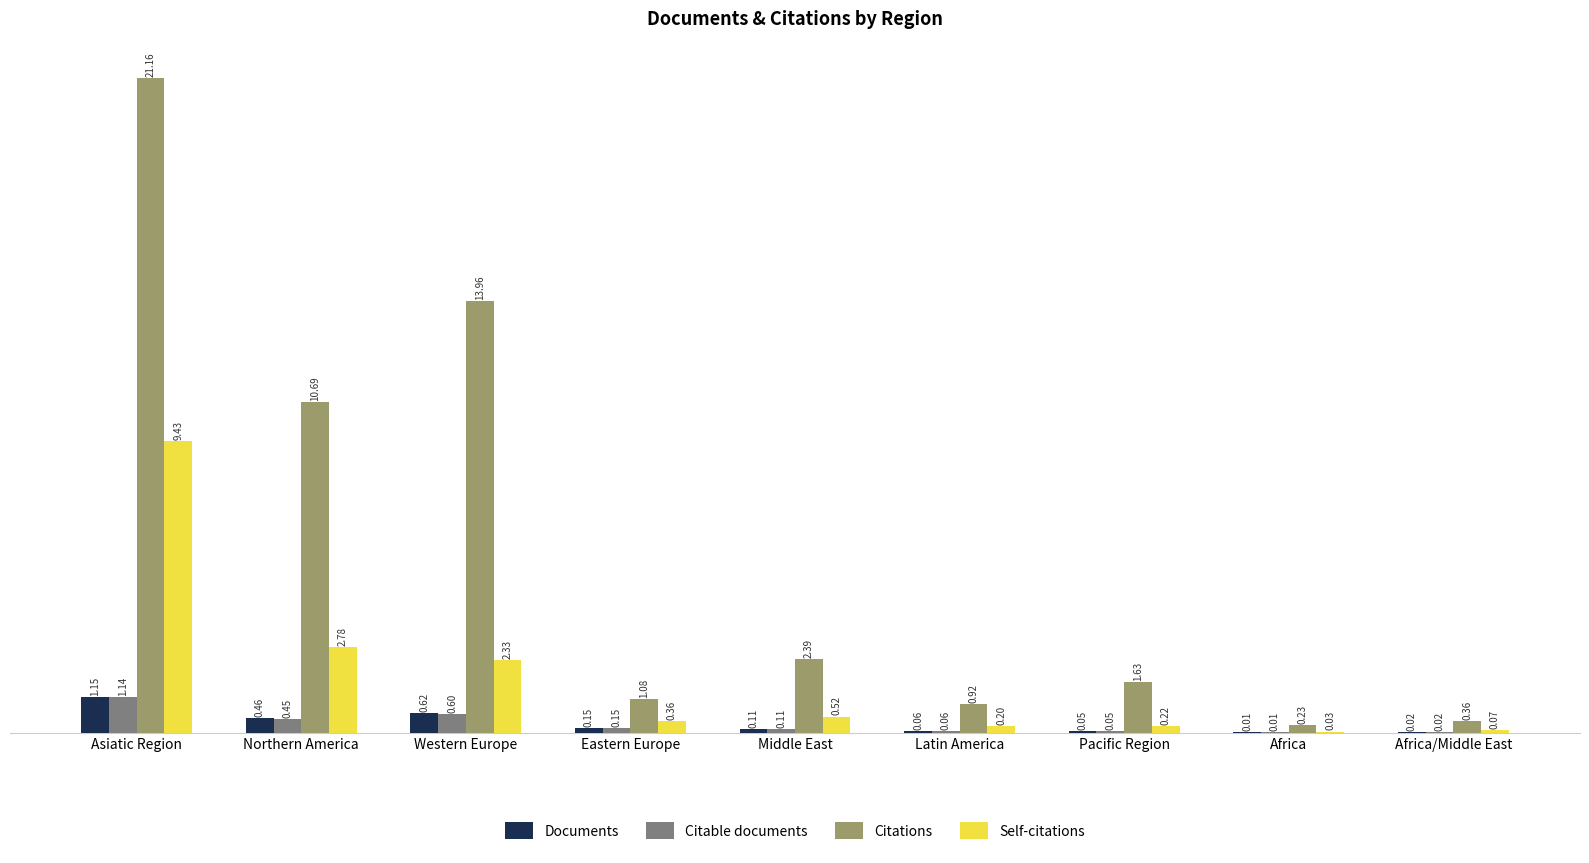

At which category is the sum across all series the highest?

Asiatic Region